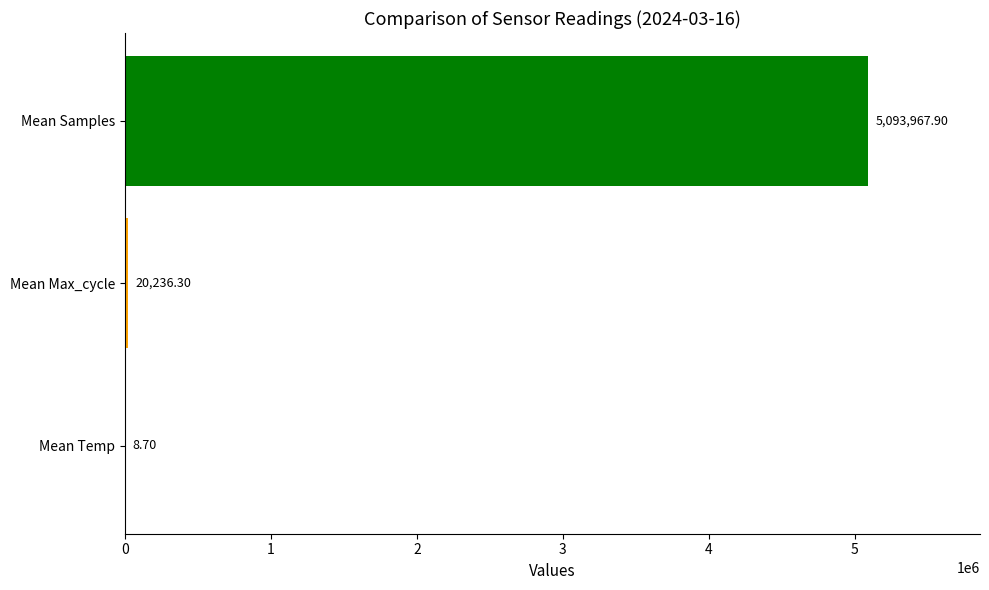

Which label corresponds to the largest value in the chart?

Mean Samples